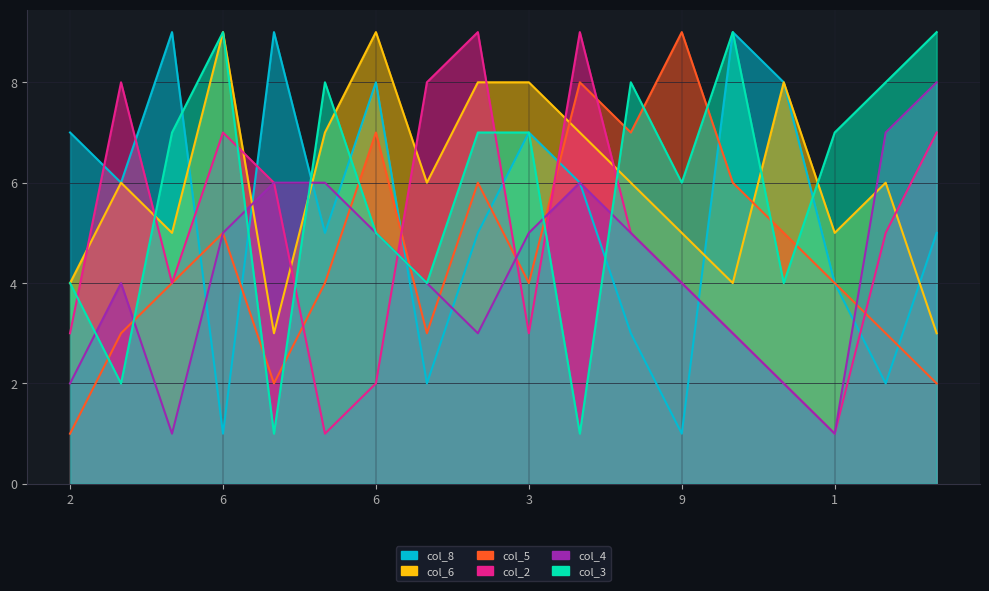

How many interior local valleys does the col_4 series have?

3